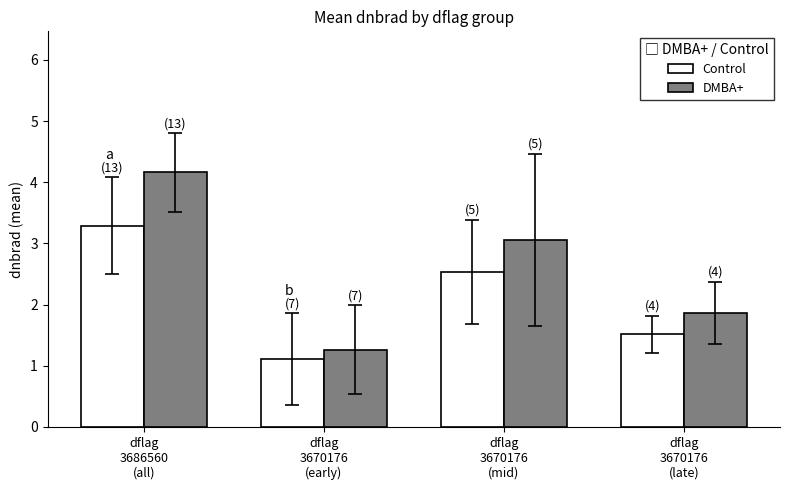

What is the average value of the Control series?

2.1